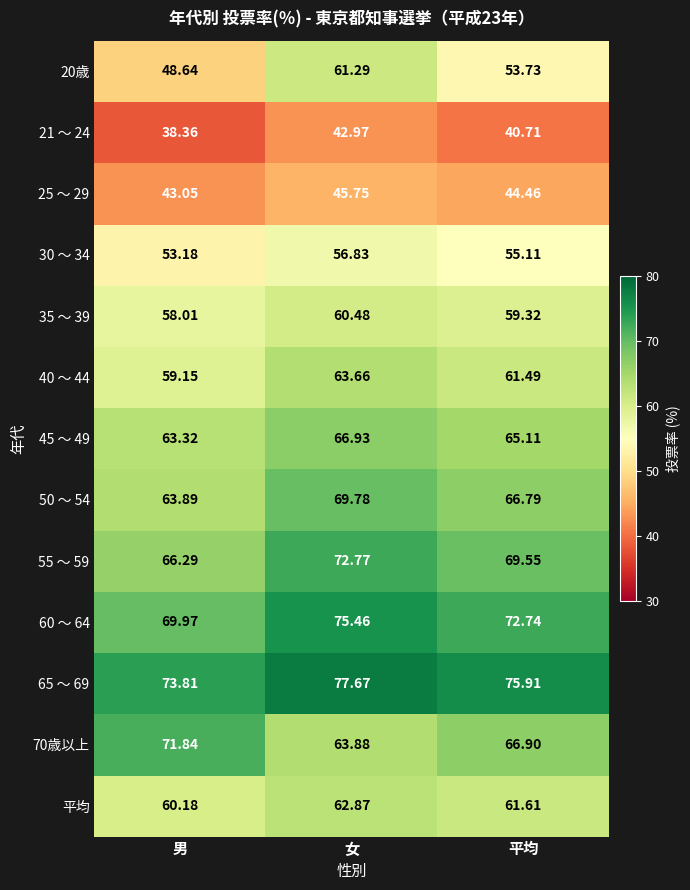

Which label corresponds to the largest value in the chart?

女